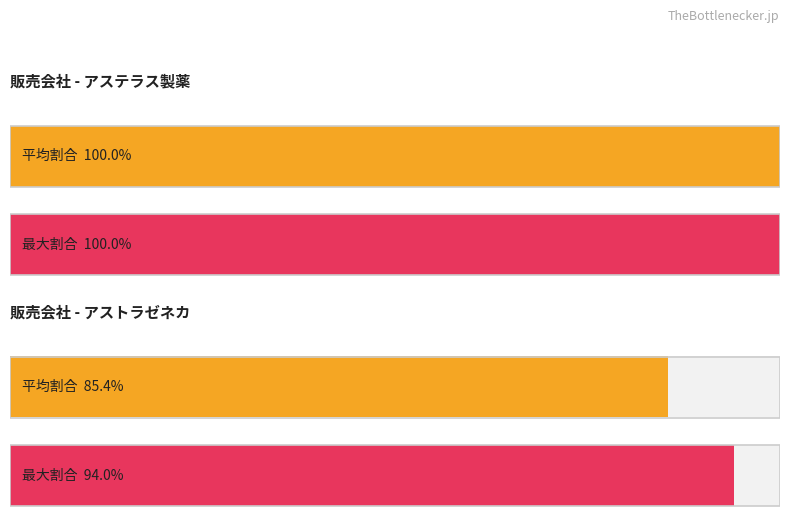

Is it true that 予定数量 equals 5 at イジュド点滴静注25mg?

False